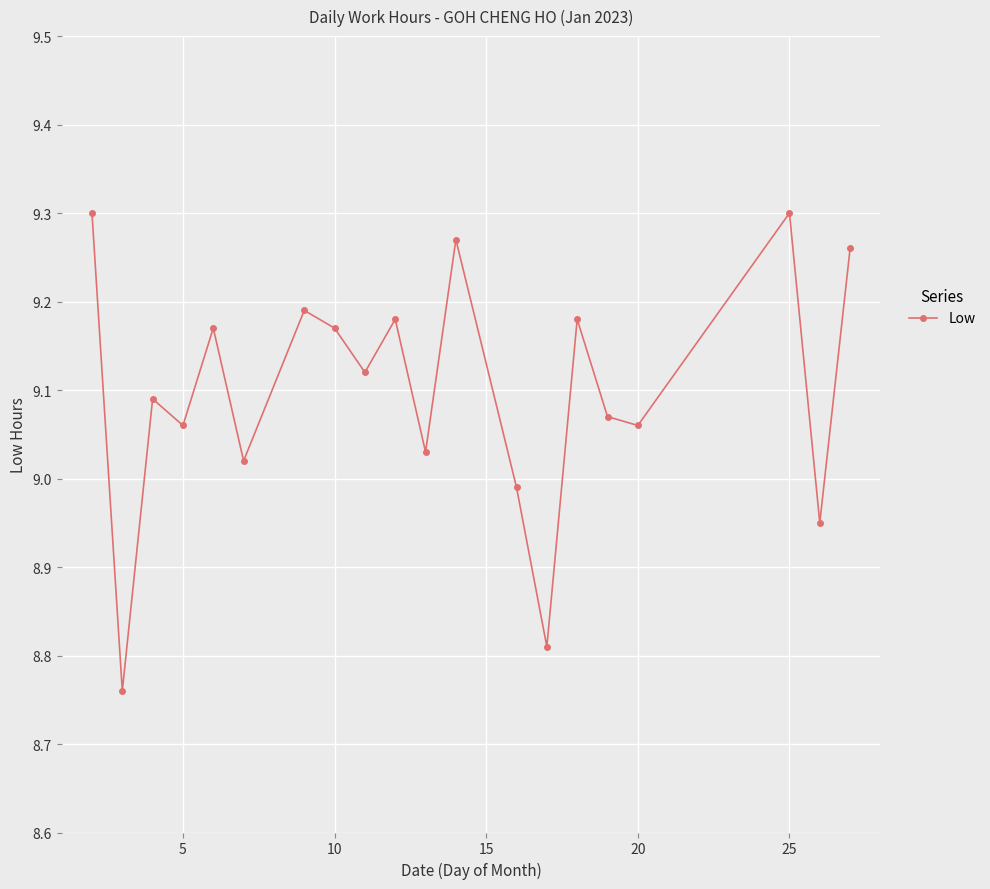

How many points are lower than both their immediate neighbors (excluding endpoints)?

8